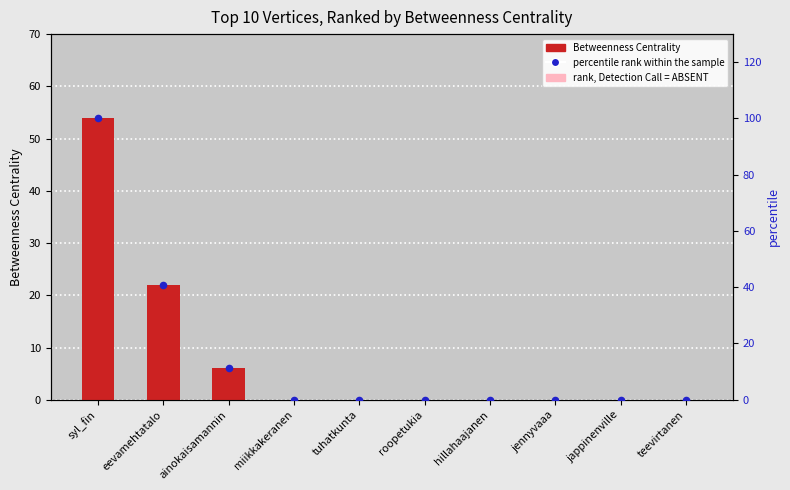

Which series reaches the minimum Y coordinate?

Betweenness Centrality